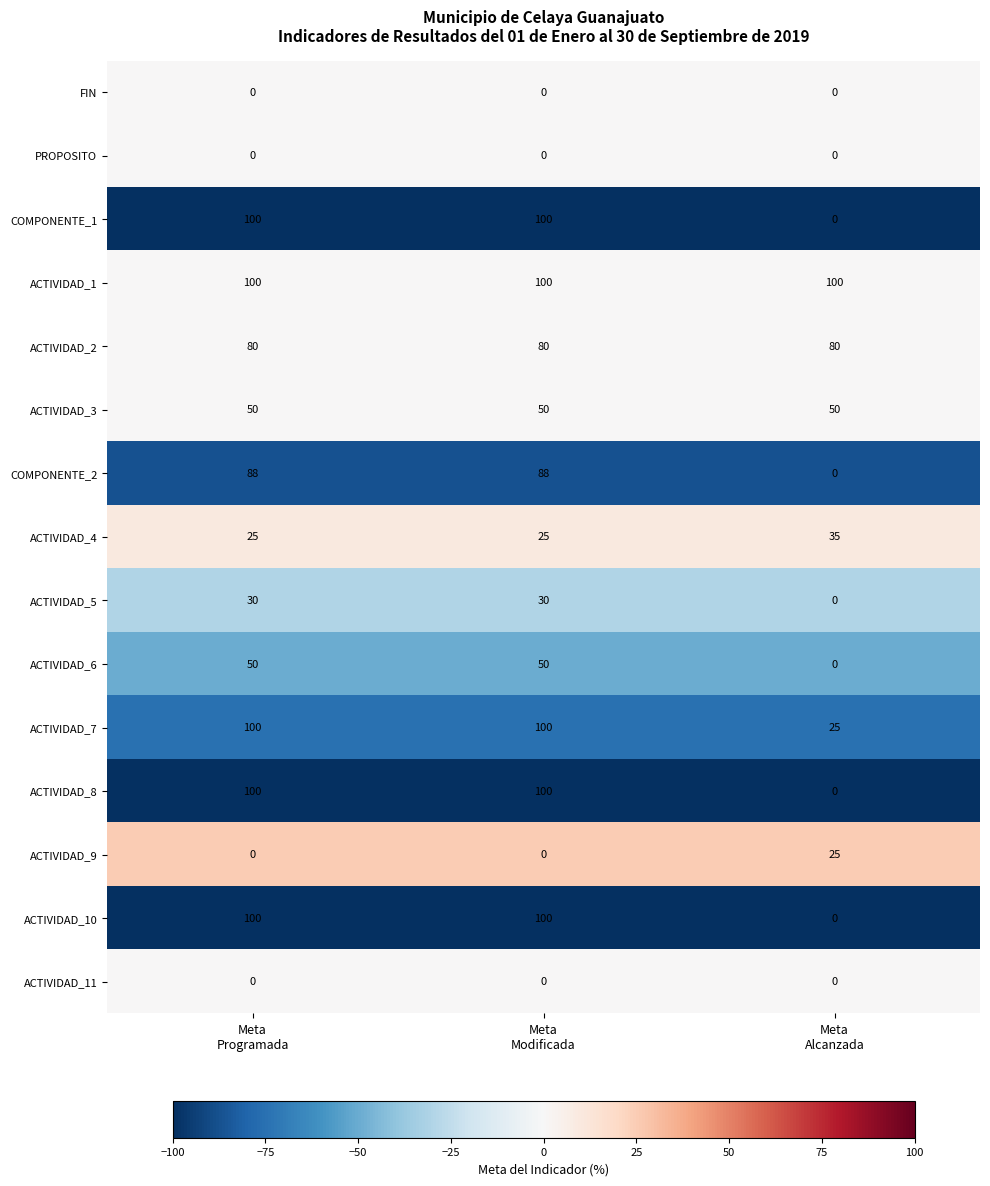

What is the maximum value shown in the chart?

100